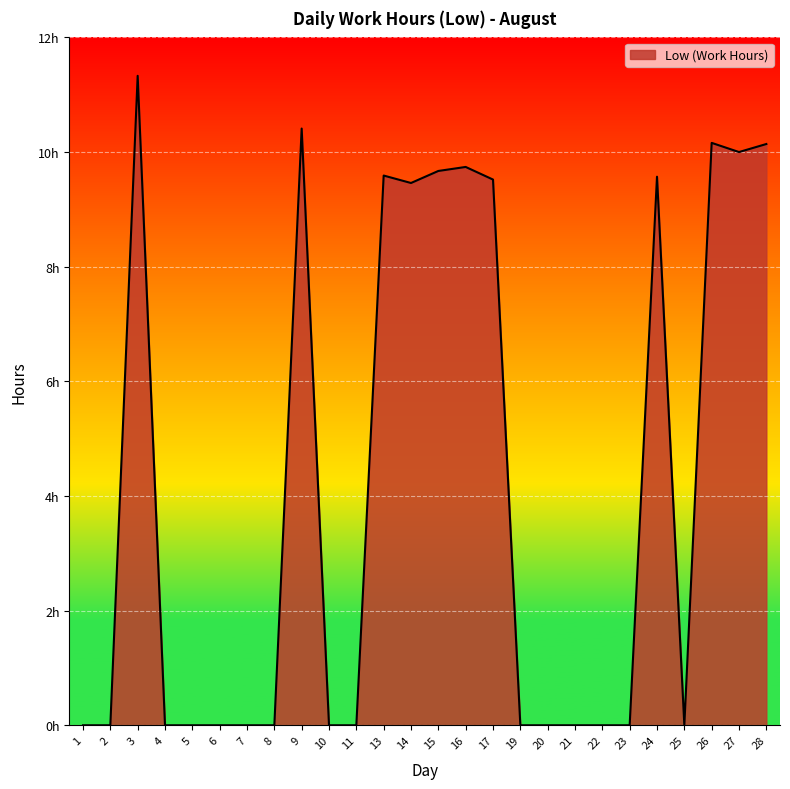

Rank the categories by value from lowest to highest.

1, 2, 4, 5, 6, 7, 8, 10, 11, 19, 20, 21, 22, 23, 25, 14, 17, 24, 13, 15, 16, 27, 28, 26, 9, 3